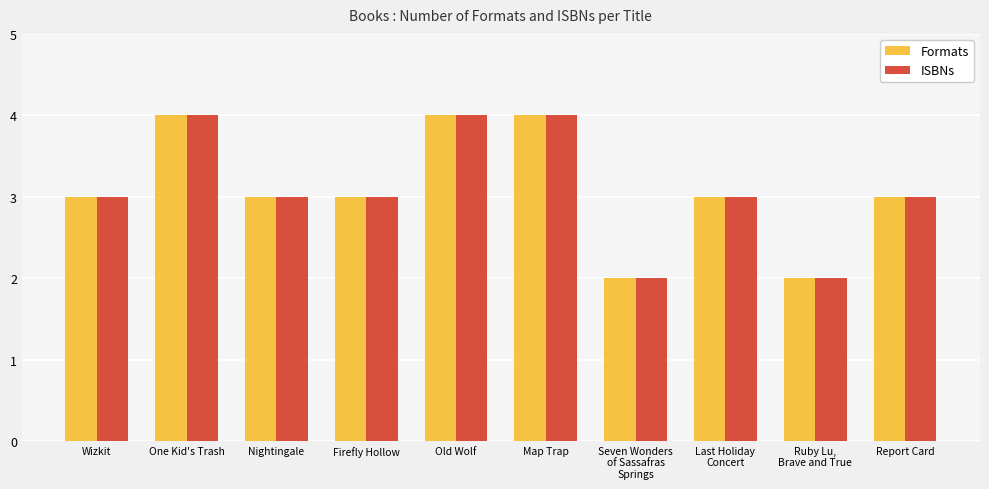

The ISBNs series shows 2 at Nightingale. True or false?

False